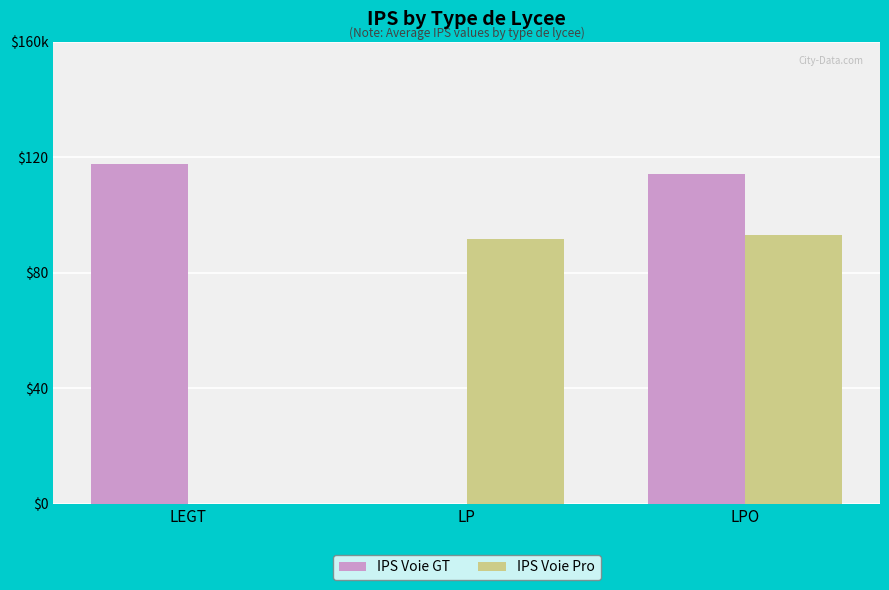

Which has a higher value, LP or LPO?

LPO